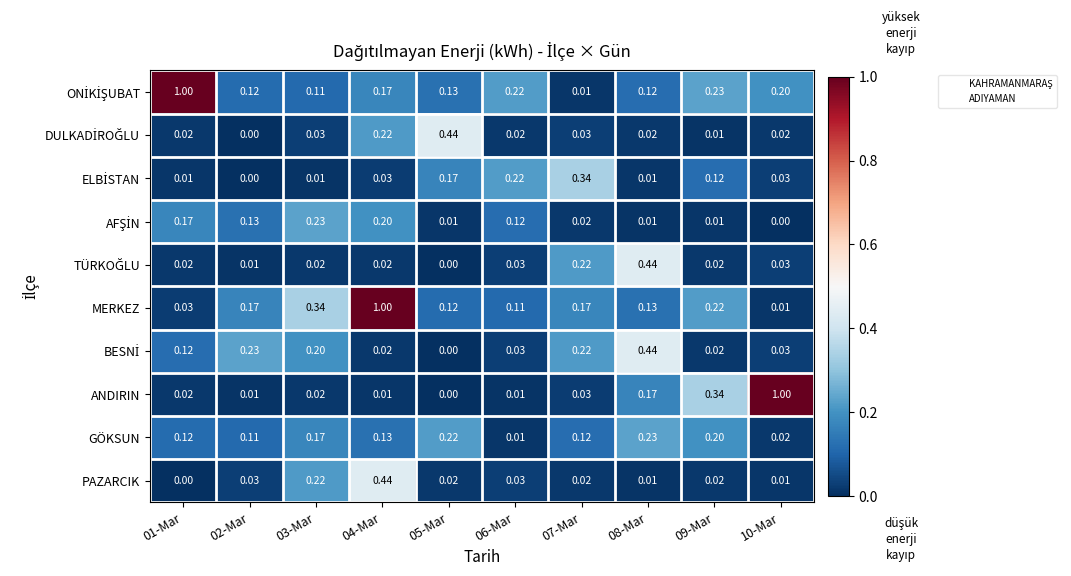

Between 02-Mar and 04-Mar, which series saw the biggest shift?

MERKEZ